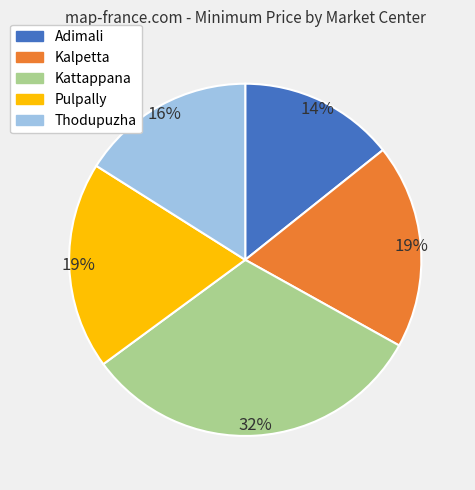

How many slices are in this pie chart?

5